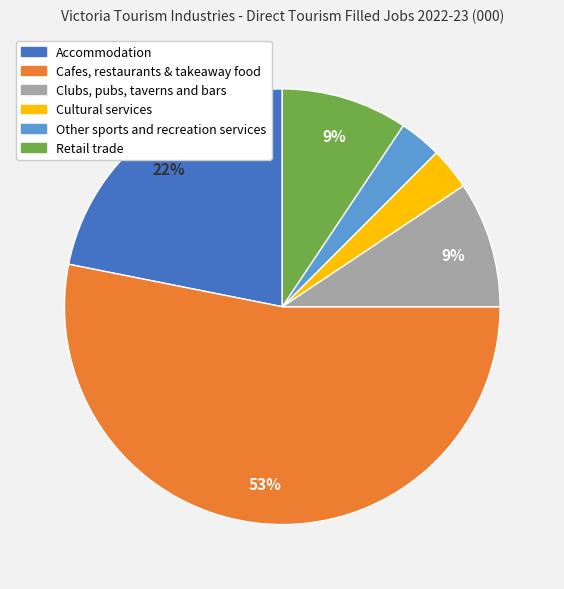

What is the largest slice in the pie chart?

Cafes, restaurants & takeaway food